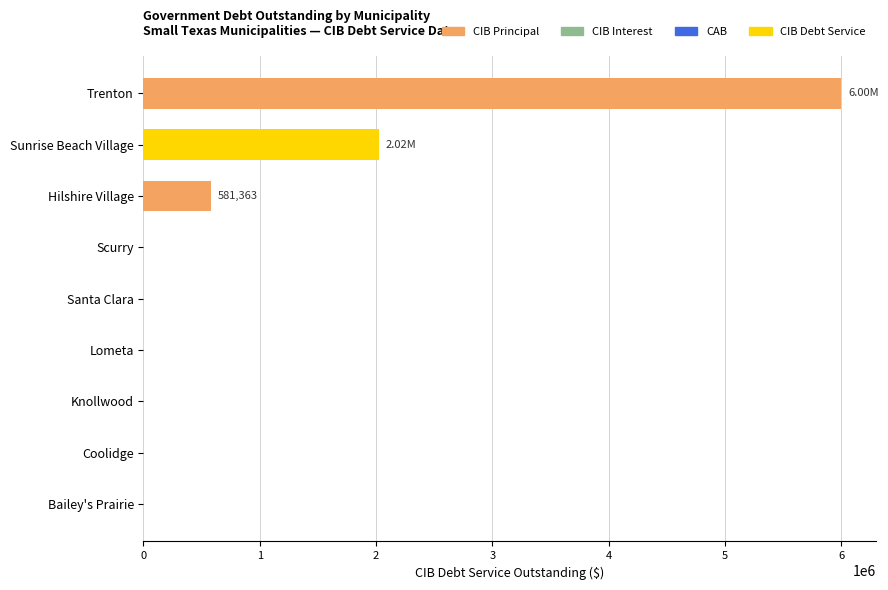

What is the average value?

956050.6